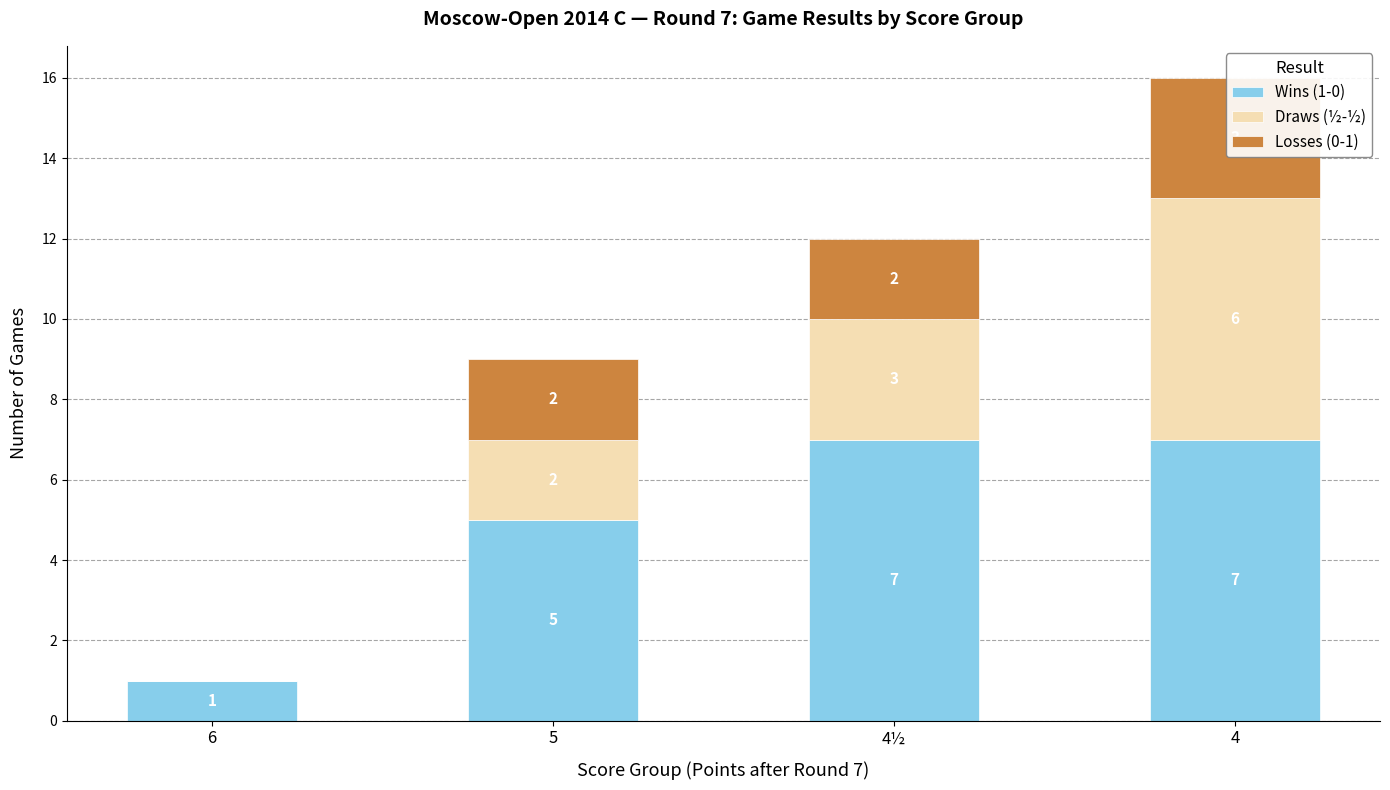

Which category has the highest value in the Draws (½-½) series?

4